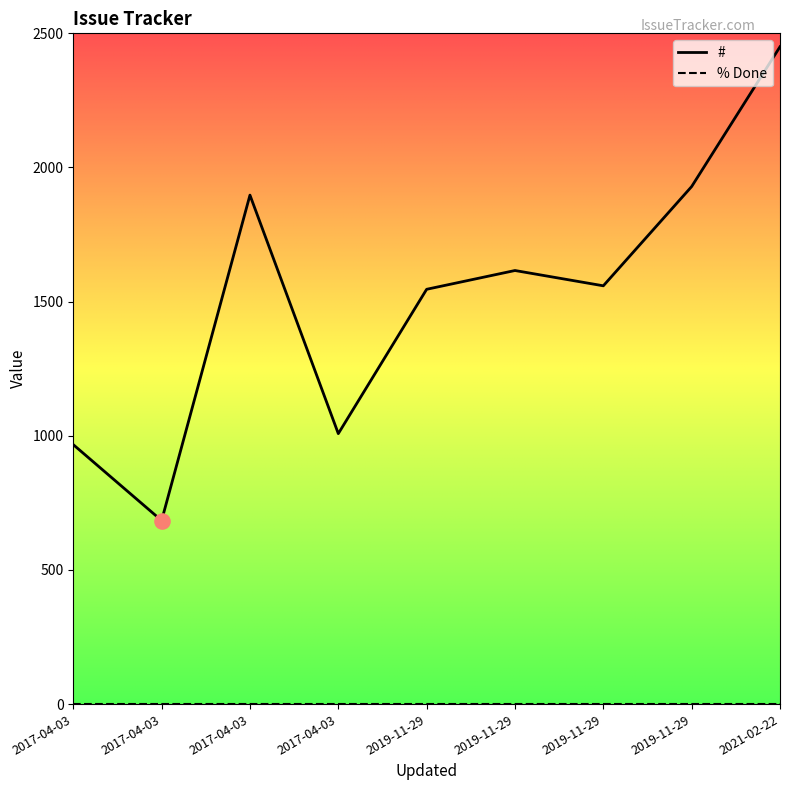

At how many categories does at least one series exceed 2036?

1